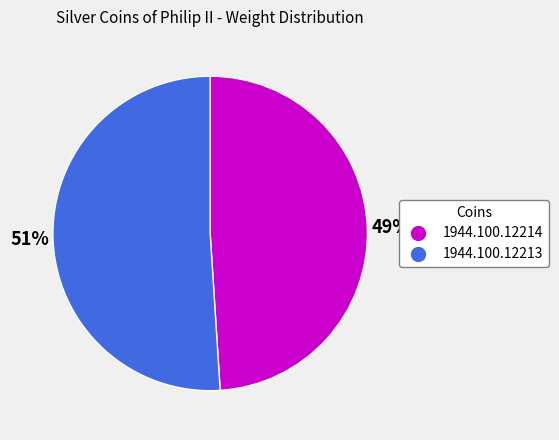

Does 1944.100.12214 account for over 50% of the chart?

No